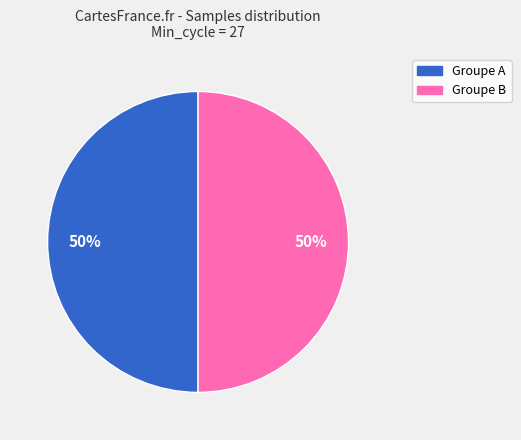

To the nearest percent, what is the average slice percentage?

50%